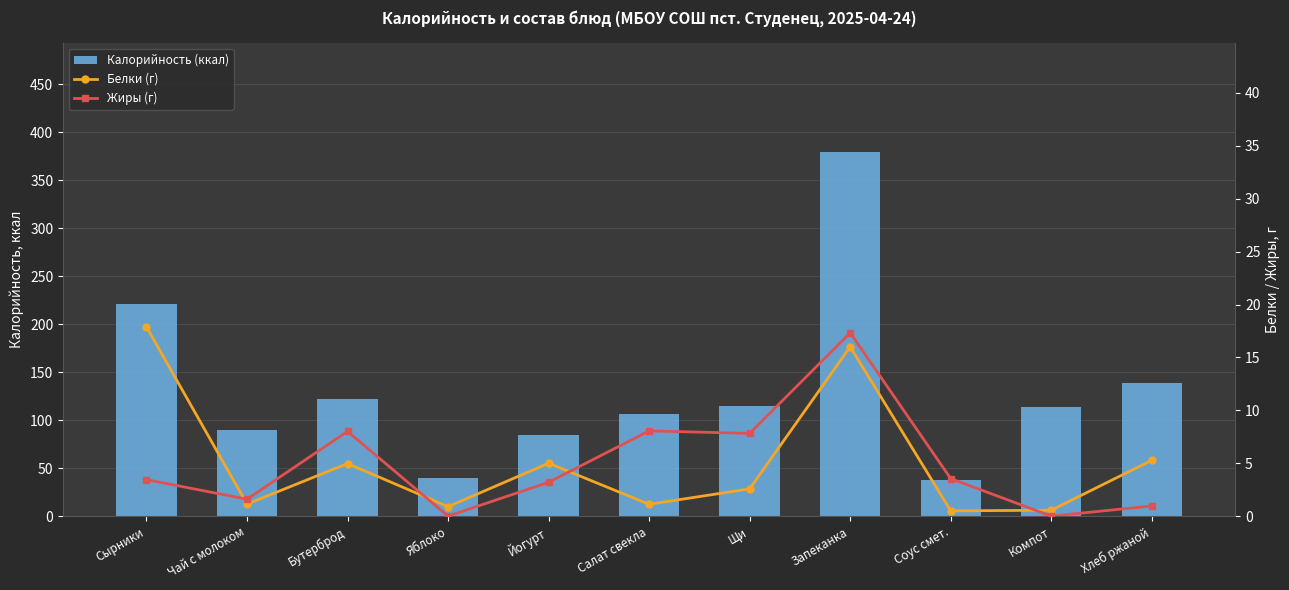

List the series in order of their peak value, lowest first.

Жиры (г), Белки (г), Калорийность (ккал)